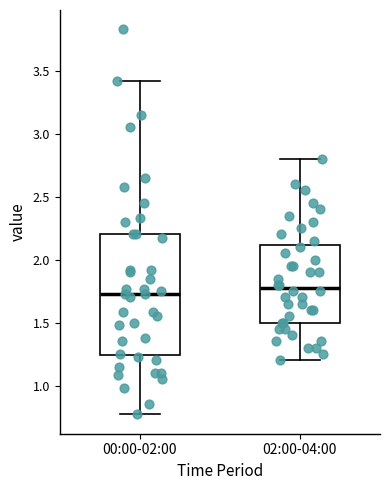

Reading left to right, read every box against the y-axis: the position of its median line, the range the box covers, and the ends of its whiskers. The values are not printed on the chart, so give them approximately, as read against the axis.

00:00-02:00: median 1.75, box 1.25 to 2.20, whiskers 0.75 to 3.40
02:00-04:00: median 1.80, box 1.50 to 2.10, whiskers 1.20 to 2.80